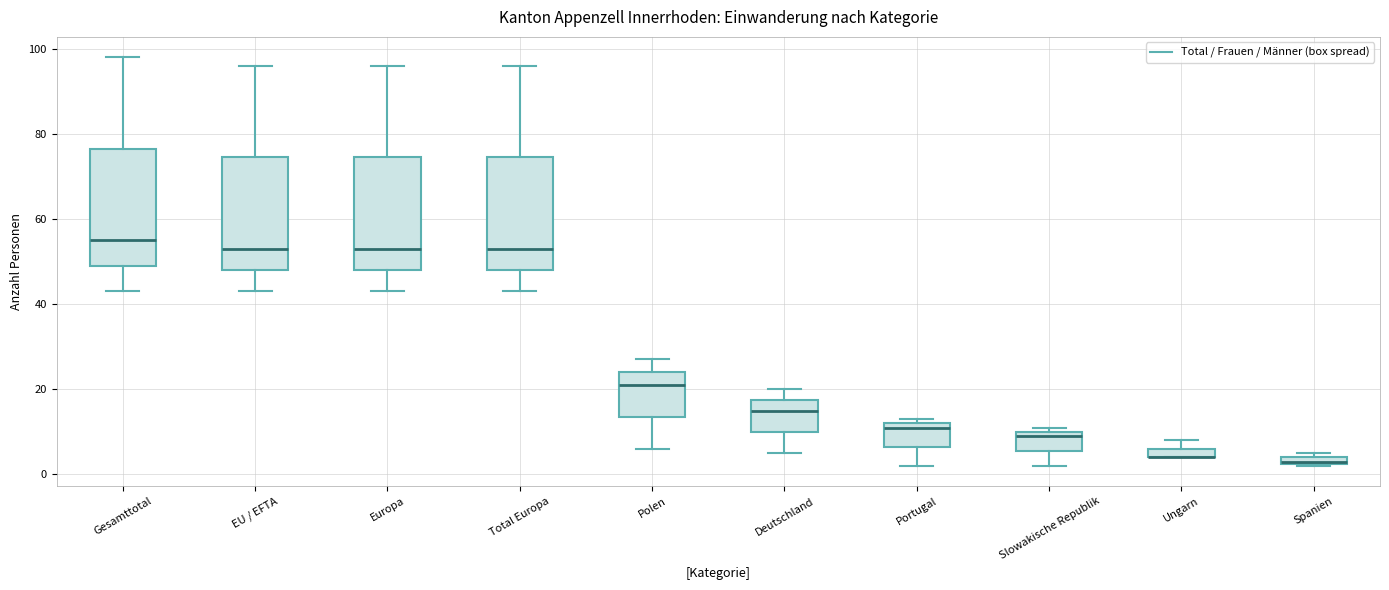

Where does the lower whisker of the box for Gesamttotal end on the y-axis? The values are not printed on the chart, so give them approximately, as read against the axis.

44